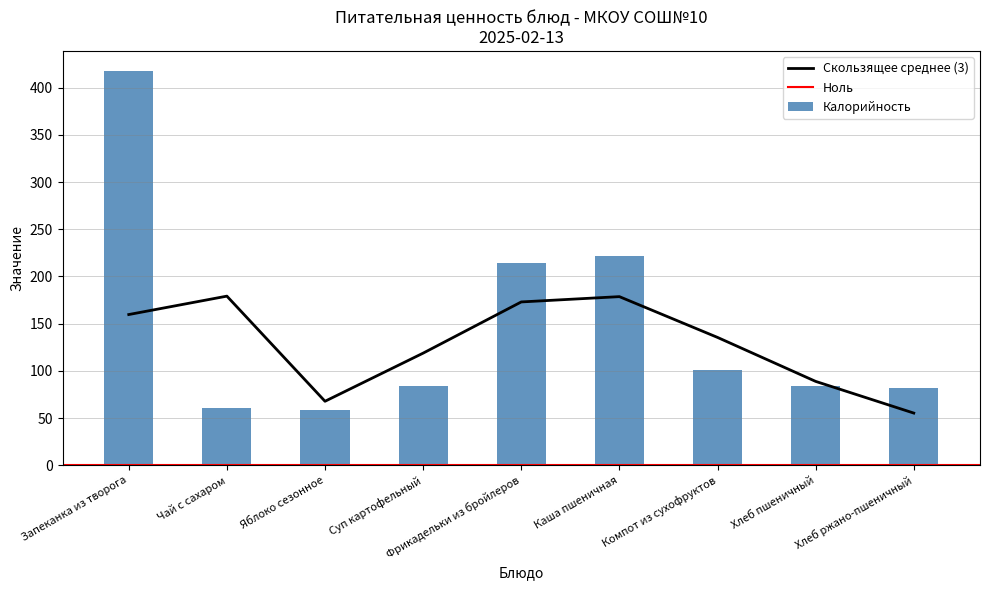

What is the change in value from Каша пшеничная to Хлеб пшеничный?

-136.8